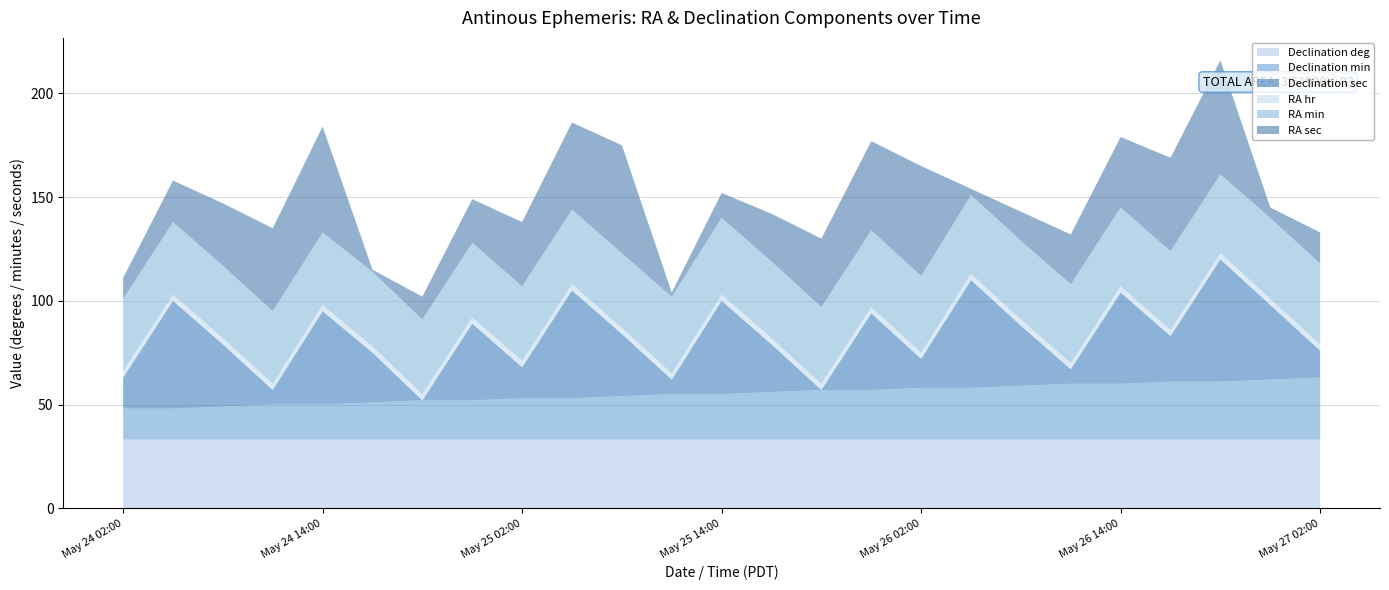

Reading left to right, extract all data points from this chart.

Declination deg: May 24 02:00=33	May 24 05:00=33	May 24 08:00=33	May 24 11:00=33	May 24 14:00=33	May 24 17:00=33	May 24 20:00=33	May 24 23:00=33	May 25 02:00=33	May 25 05:00=33	May 25 08:00=33	May 25 11:00=33	May 25 14:00=33	May 25 17:00=33	May 25 20:00=33	May 25 23:00=33	May 26 02:00=33	May 26 05:00=33	May 26 08:00=33	May 26 11:00=33	May 26 14:00=33	May 26 17:00=33	May 26 20:00=33	May 26 23:00=33	May 27 02:00=33
Declination min: May 24 02:00=15	May 24 05:00=15	May 24 08:00=16	May 24 11:00=17	May 24 14:00=17	May 24 17:00=18	May 24 20:00=19	May 24 23:00=19	May 25 02:00=20	May 25 05:00=20	May 25 08:00=21	May 25 11:00=22	May 25 14:00=22	May 25 17:00=23	May 25 20:00=24	May 25 23:00=24	May 26 02:00=25	May 26 05:00=25	May 26 08:00=26	May 26 11:00=27	May 26 14:00=27	May 26 17:00=28	May 26 20:00=28	May 26 23:00=29	May 27 02:00=30
Declination sec: May 24 02:00=15	May 24 05:00=52	May 24 08:00=30	May 24 11:00=7	May 24 14:00=45	May 24 17:00=24	May 24 20:00=0	May 24 23:00=37	May 25 02:00=15	May 25 05:00=52	May 25 08:00=30	May 25 11:00=7	May 25 14:00=45	May 25 17:00=23	May 25 20:00=0	May 25 23:00=37	May 26 02:00=14	May 26 05:00=52	May 26 08:00=29	May 26 11:00=7	May 26 14:00=44	May 26 17:00=22	May 26 20:00=59	May 26 23:00=36	May 27 02:00=13
RA hr: May 24 02:00=3	May 24 05:00=3	May 24 08:00=3	May 24 11:00=3	May 24 14:00=3	May 24 17:00=3	May 24 20:00=3	May 24 23:00=3	May 25 02:00=3	May 25 05:00=3	May 25 08:00=3	May 25 11:00=3	May 25 14:00=3	May 25 17:00=3	May 25 20:00=3	May 25 23:00=3	May 26 02:00=3	May 26 05:00=3	May 26 08:00=3	May 26 11:00=3	May 26 14:00=3	May 26 17:00=3	May 26 20:00=3	May 26 23:00=3	May 27 02:00=3
RA min: May 24 02:00=35	May 24 05:00=35	May 24 08:00=35	May 24 11:00=35	May 24 14:00=35	May 24 17:00=36	May 24 20:00=36	May 24 23:00=36	May 25 02:00=36	May 25 05:00=36	May 25 08:00=36	May 25 11:00=37	May 25 14:00=37	May 25 17:00=37	May 25 20:00=37	May 25 23:00=37	May 26 02:00=37	May 26 05:00=38	May 26 08:00=38	May 26 11:00=38	May 26 14:00=38	May 26 17:00=38	May 26 20:00=38	May 26 23:00=39	May 27 02:00=39
RA sec: May 24 02:00=10	May 24 05:00=20	May 24 08:00=30	May 24 11:00=40	May 24 14:00=51	May 24 17:00=1	May 24 20:00=11	May 24 23:00=21	May 25 02:00=31	May 25 05:00=42	May 25 08:00=52	May 25 11:00=2	May 25 14:00=12	May 25 17:00=23	May 25 20:00=33	May 25 23:00=43	May 26 02:00=53	May 26 05:00=3	May 26 08:00=14	May 26 11:00=24	May 26 14:00=34	May 26 17:00=45	May 26 20:00=55	May 26 23:00=5	May 27 02:00=15